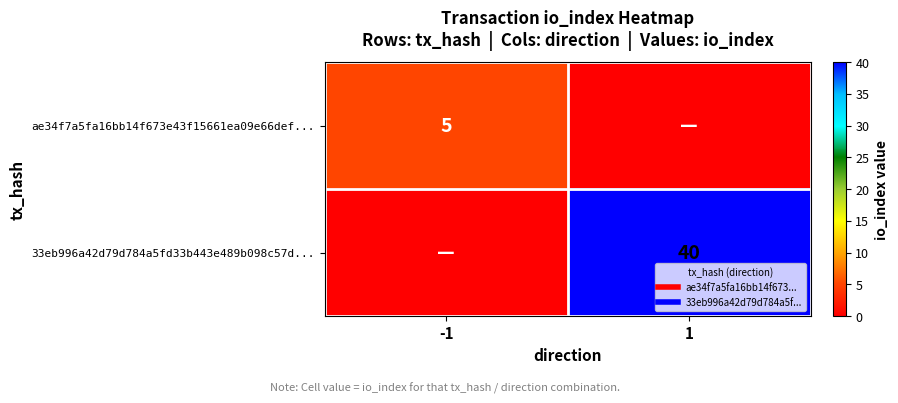

The value of ae34f7a5fa16bb14f673e43f15661ea09e66def... at -1 is 1. True or false?

False